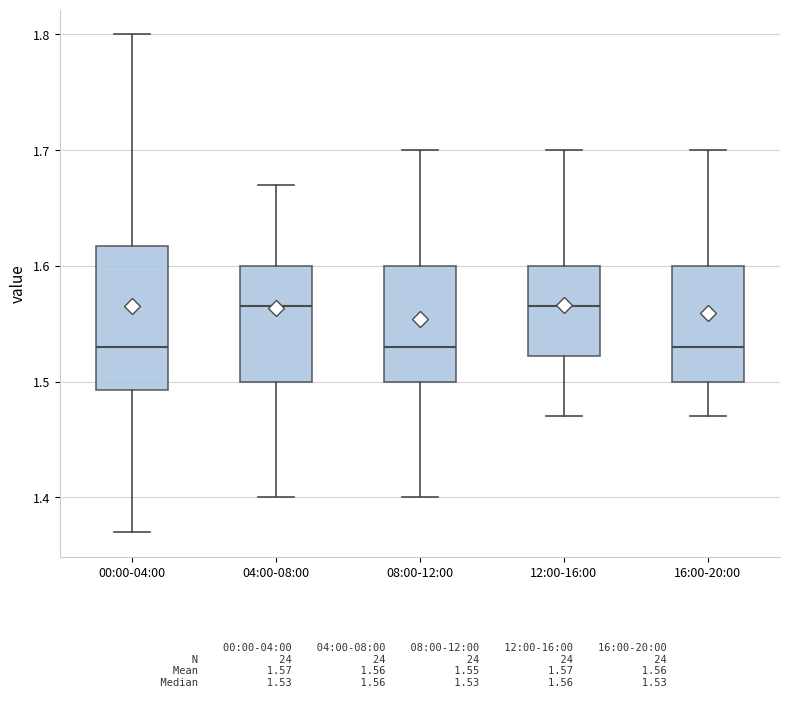

Comparing the boxes themselves (not the whiskers), which one is the tallest?

00:00-04:00